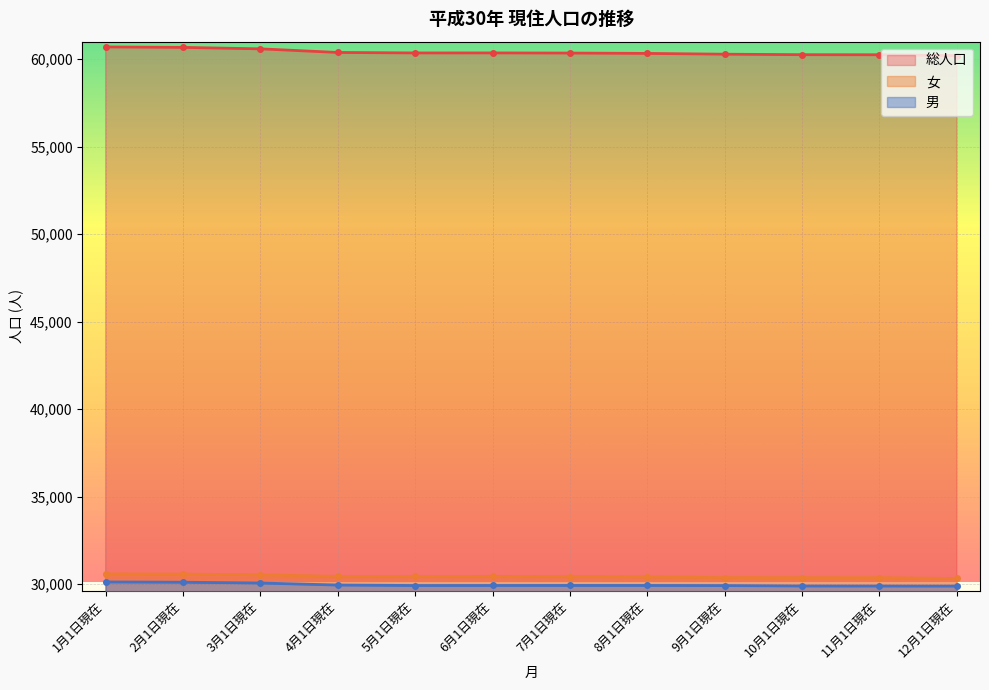

Rank the series at 3月1日現在 from highest to lowest value.

総人口, 女, 男